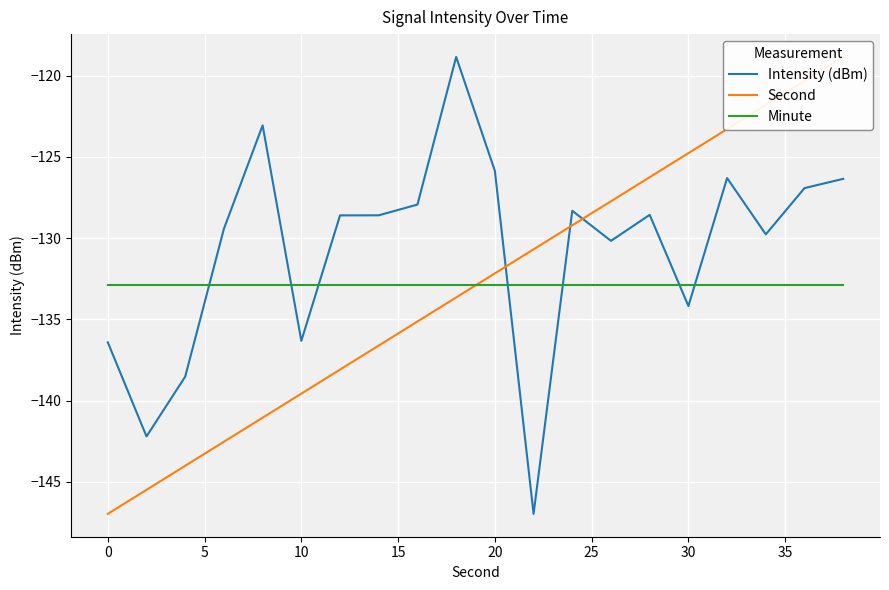

What is the minimum value for Minute?

-132.9